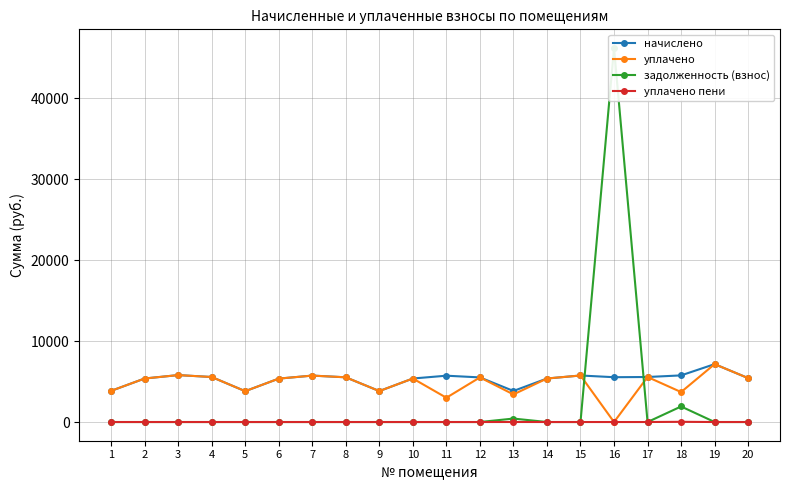

Which series has the largest total across all categories?

начислено